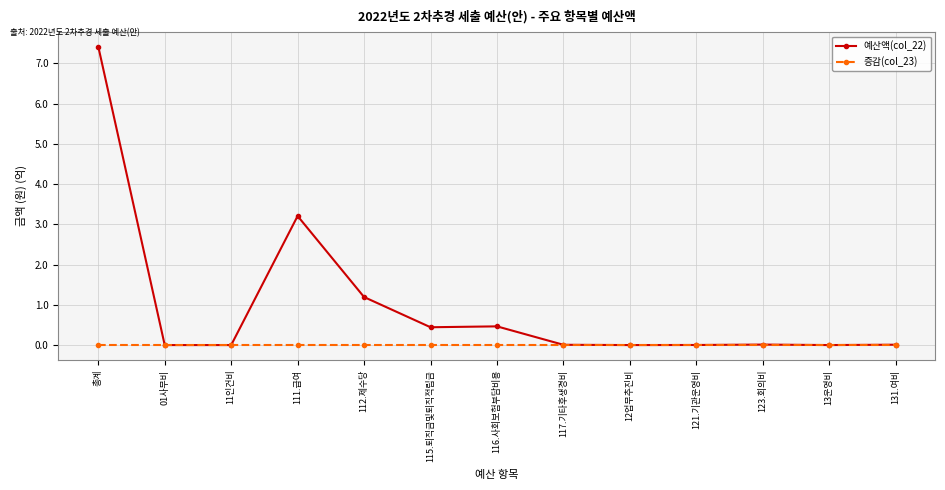

Between 112.제수당 and 116.사회보험부담비용, which series saw the biggest shift?

예산액(col_22)